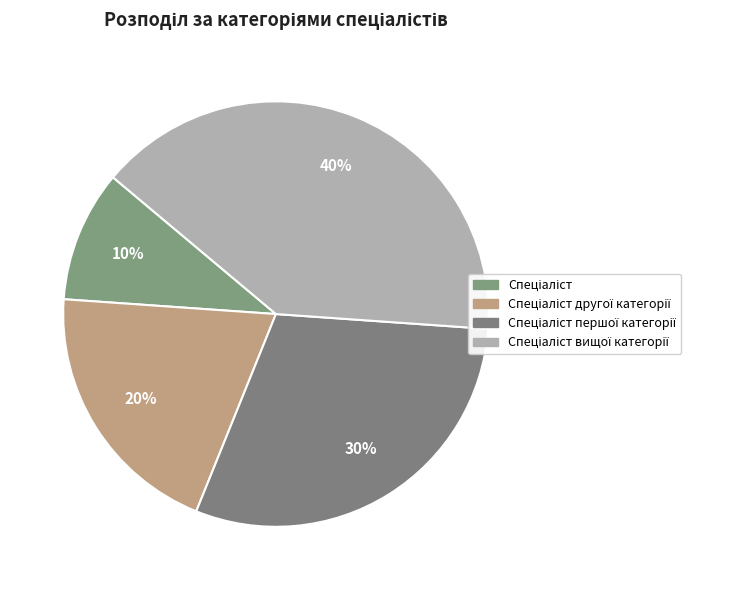

Rank the categories by value from lowest to highest.

Спеціаліст, Спеціаліст другої категорії, Спеціаліст першої категорії, Спеціаліст вищої категорії